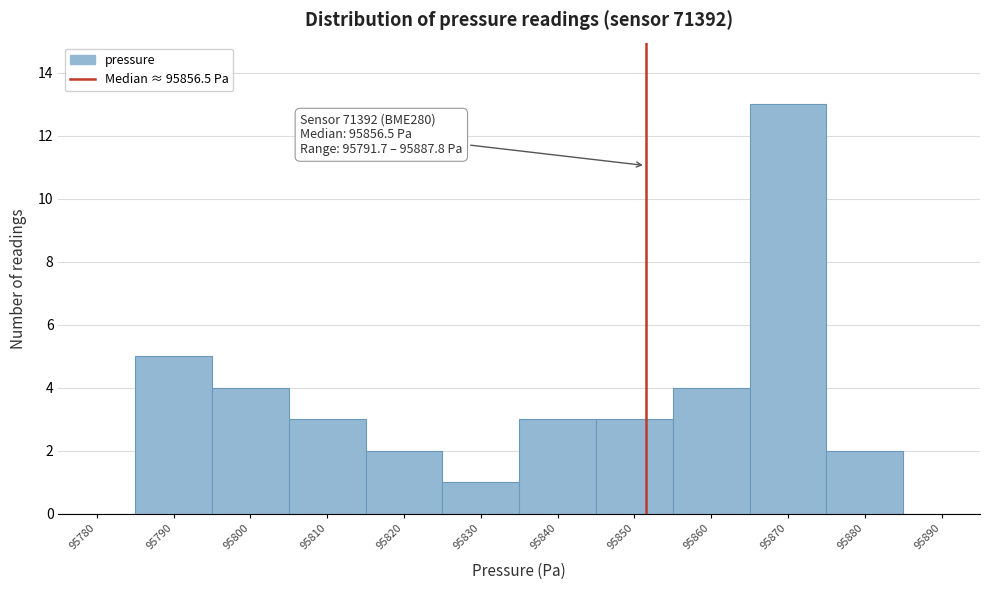

Reading left to right, transcribe all the data shown in this chart.

95780=0	95790=5	95800=4	95810=3	95820=2	95830=1	95840=3	95850=3	95860=4	95870=13	95880=2	95890=0